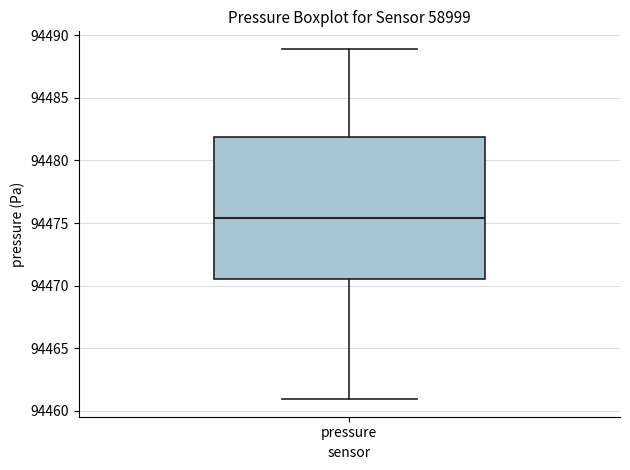

Read this box plot against the y-axis: the position of the median line, the range covered by the box, and the ends of both whiskers. The values are not printed on the chart, so give them approximately, as read against the axis.

median 94475.5, box 94470.5 to 94482.0, whiskers 94461.0 to 94489.0